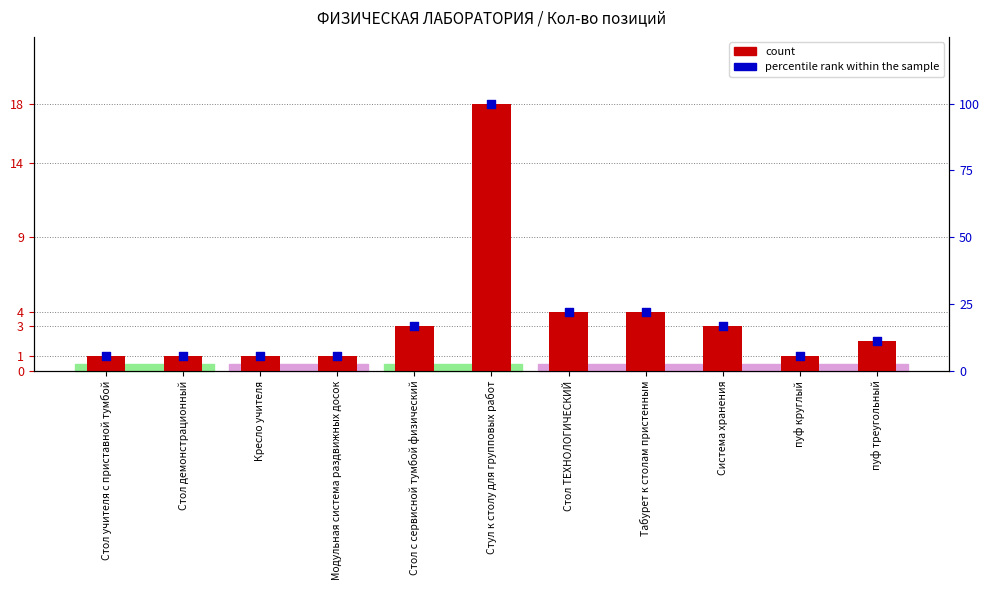

Which series has the largest Y range (max minus min)?

percentile rank within the sample